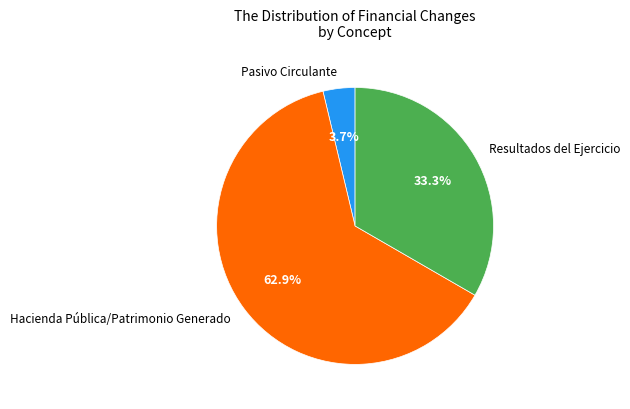

How many segments does this pie chart have?

3